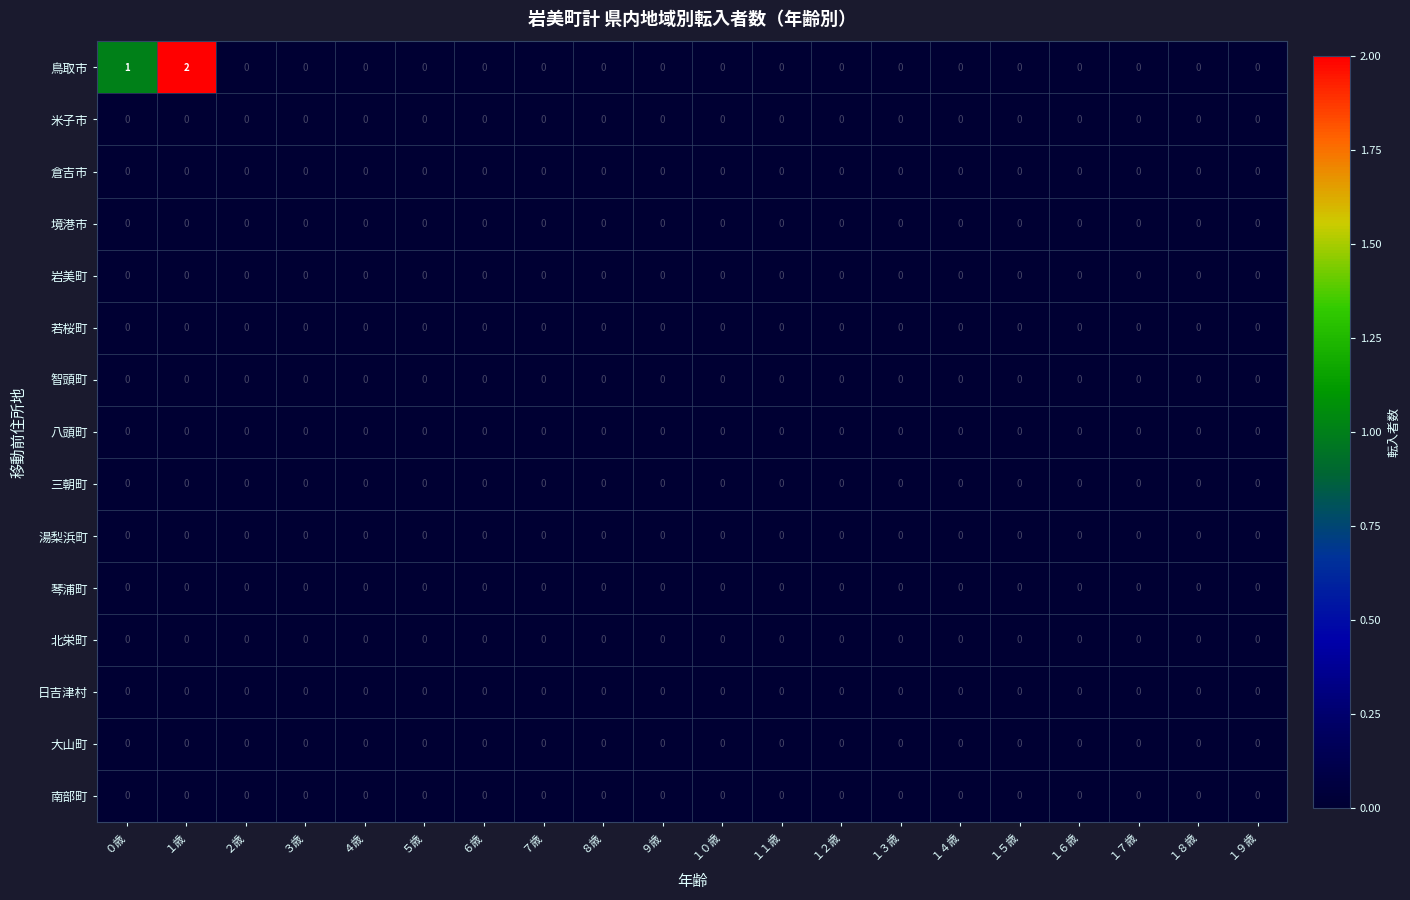

At which category is the sum across all series the highest?

１歳